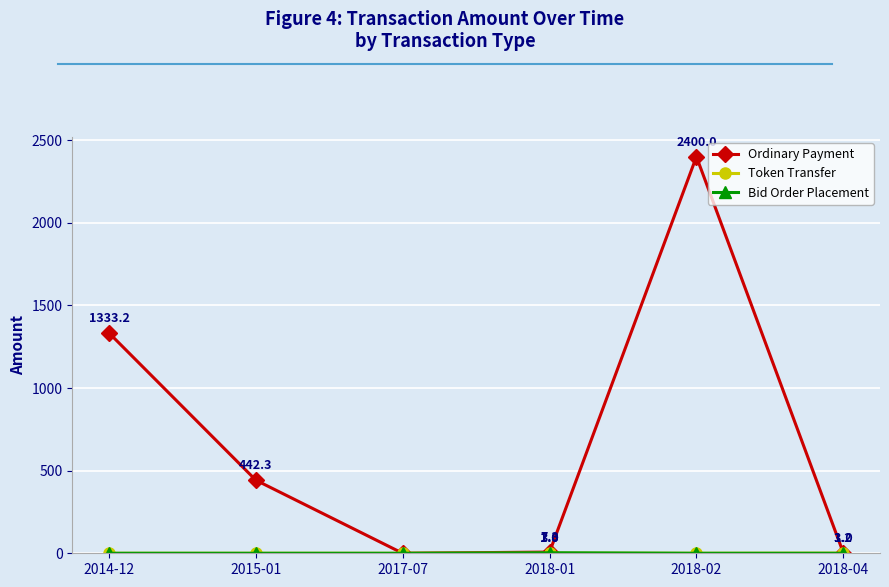

What is the label of the 1st point from the right?

2018-04